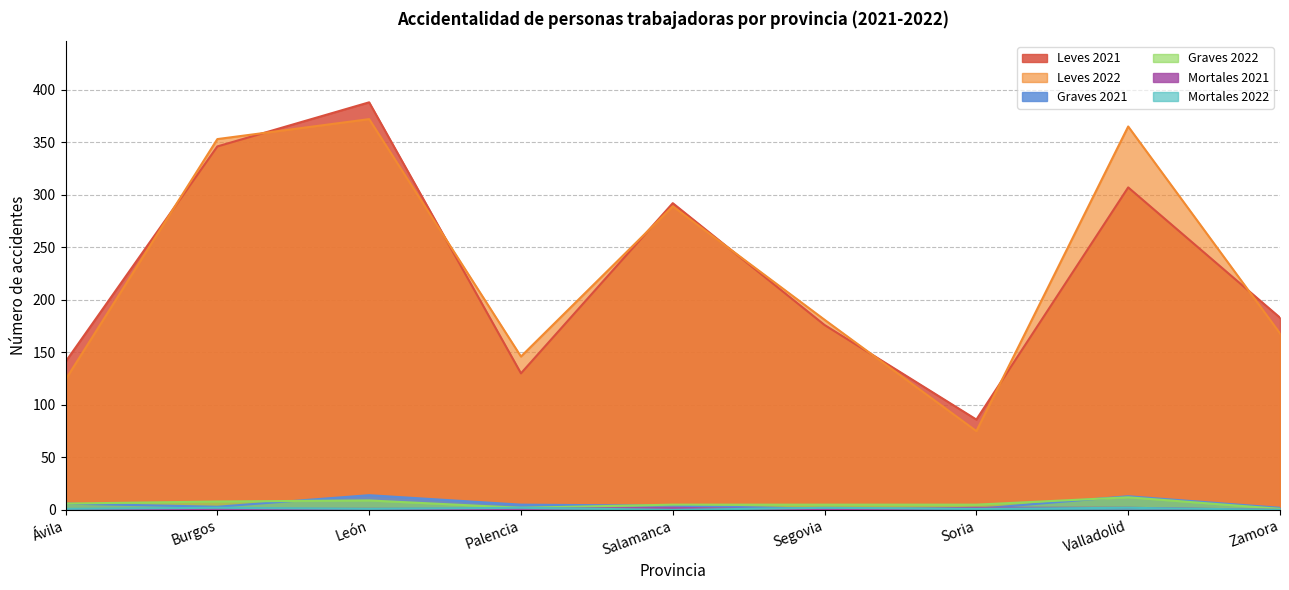

The Mortales 2021 series shows 2 at Valladolid. True or false?

True